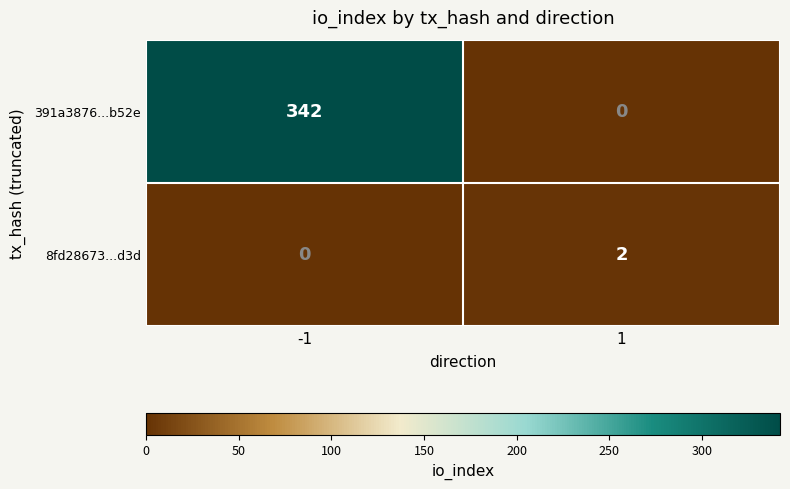

What is the difference between the 391a3876...b52e values at -1 and 1?

342